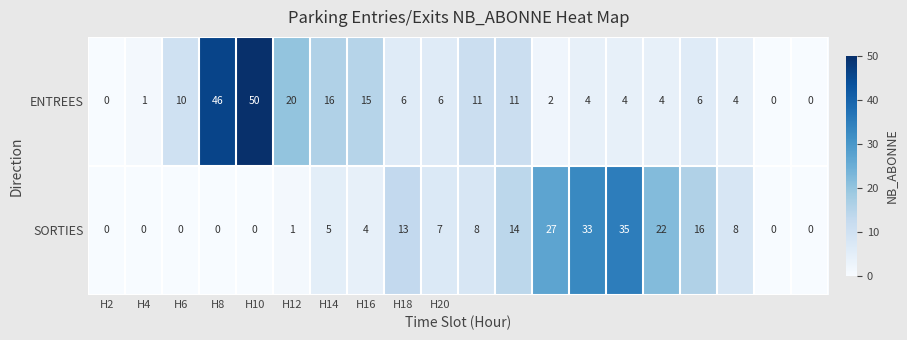

List the series in order of their overall mean, lowest first.

SORTIES, ENTREES